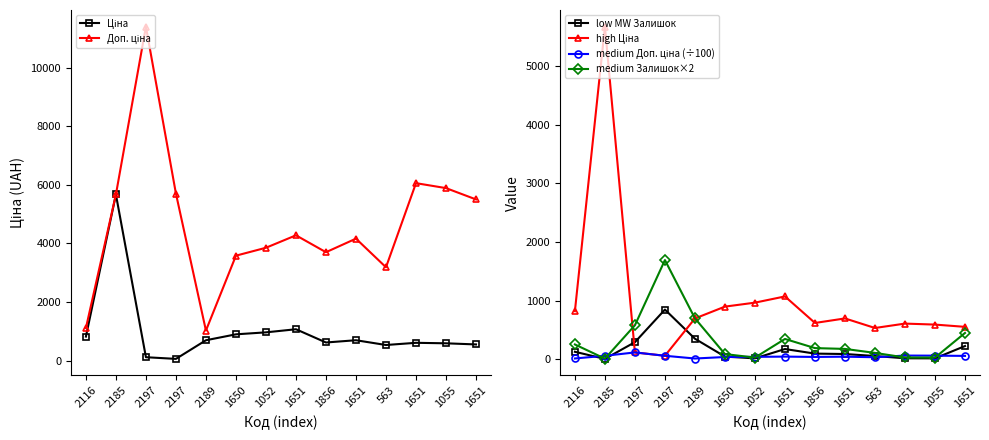

What is the difference between the maximum and minimum values in the medium Доп. ціна (÷100) series?

103.9